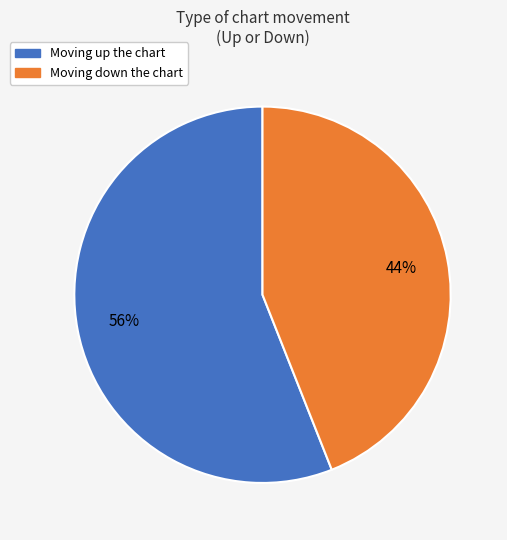

To the nearest percent, what is the difference between the largest and smallest slice percentages?

12%